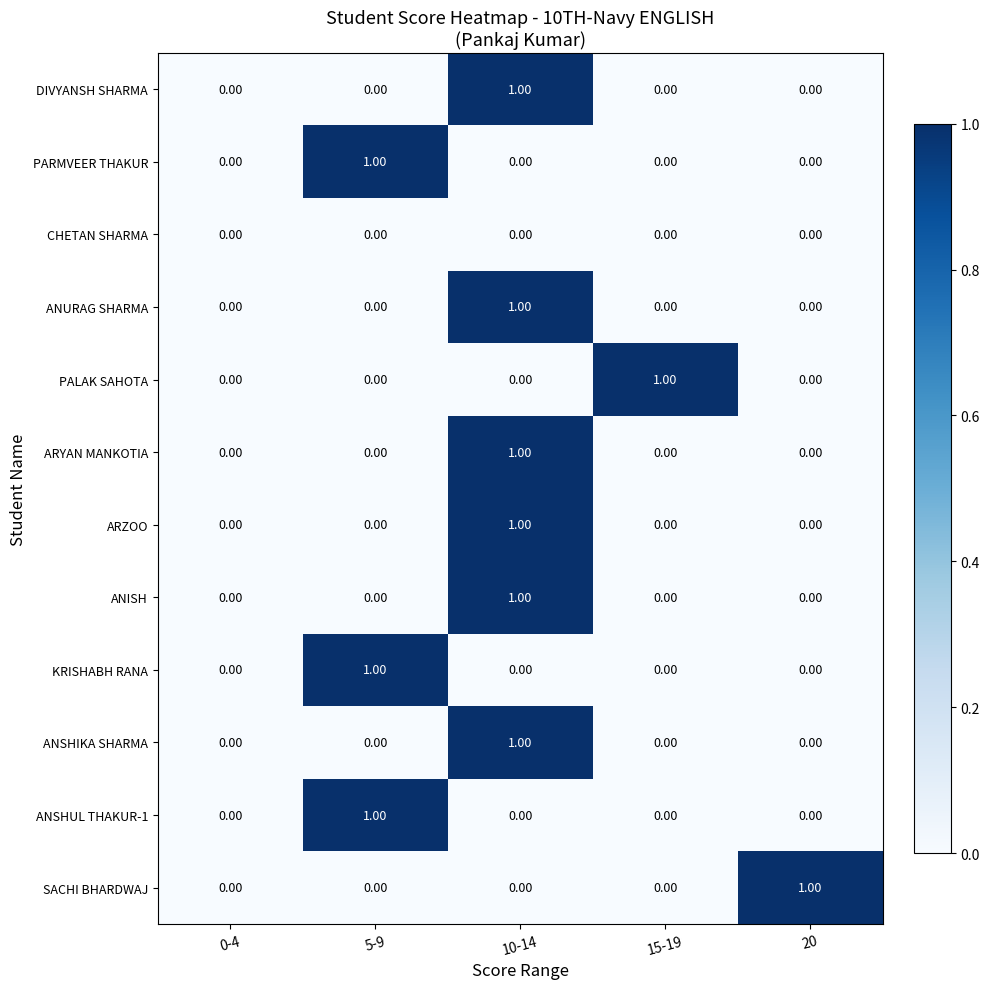

What is the total value across all series at 10-14?

6